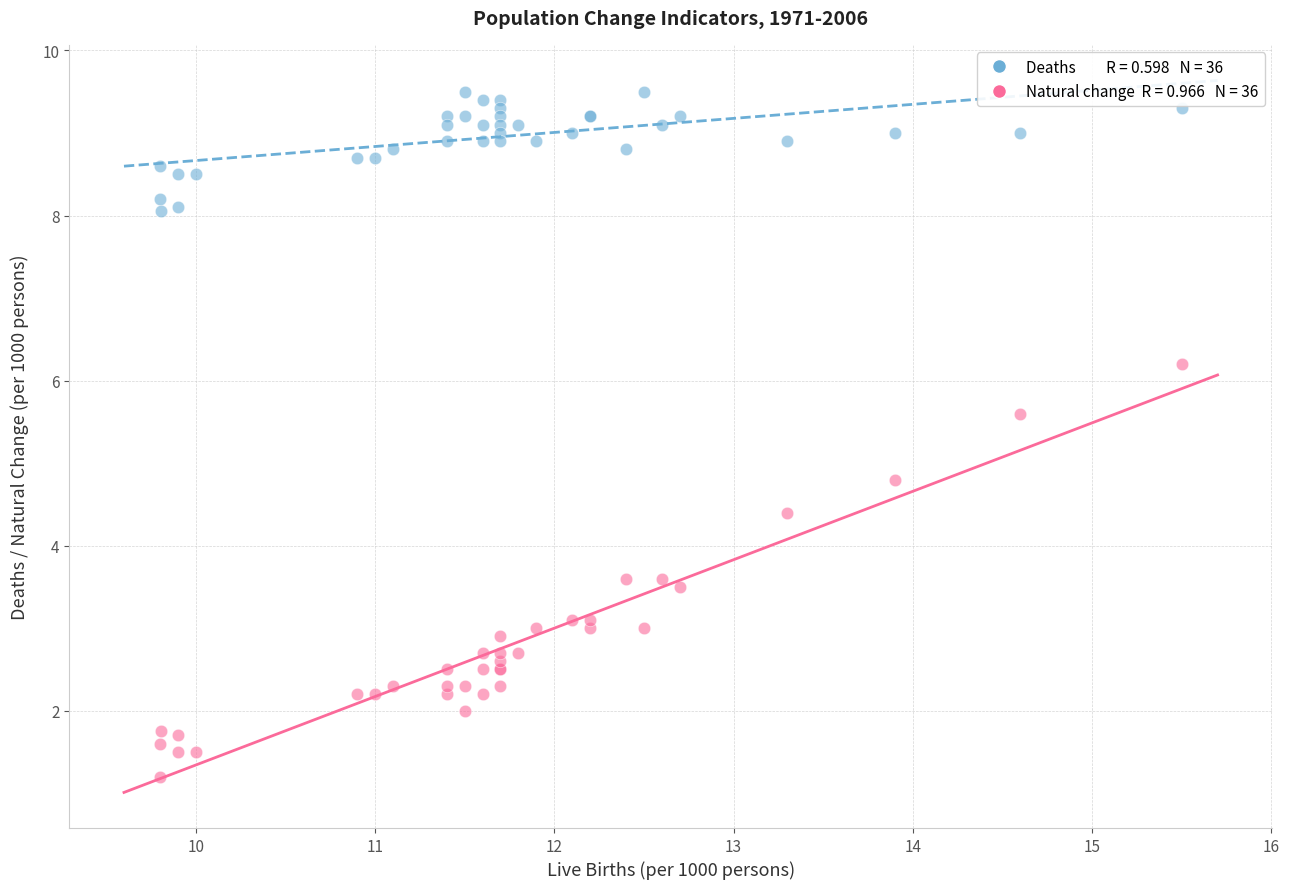

Across all series, what Y value is closest to 5?

4.8